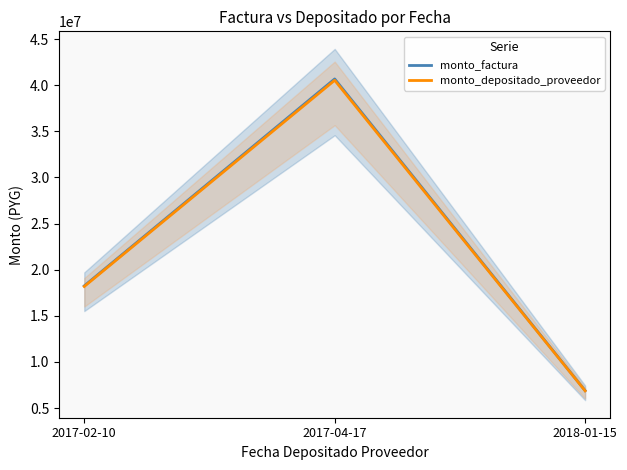

What is the label of the 1st point from the right?

2018-01-15